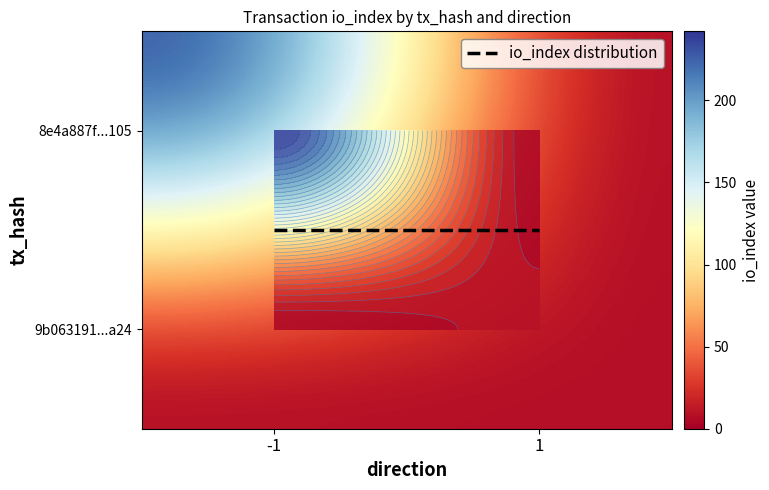

What is the difference between the maximum and minimum values in the 8e4a887f27226d82048ba7686689eac66c29105 series?

243